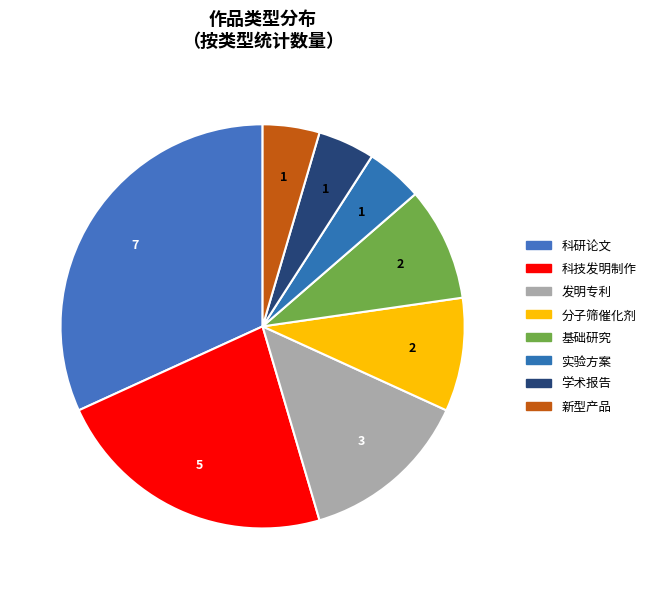

Count the number of slices in the pie.

8